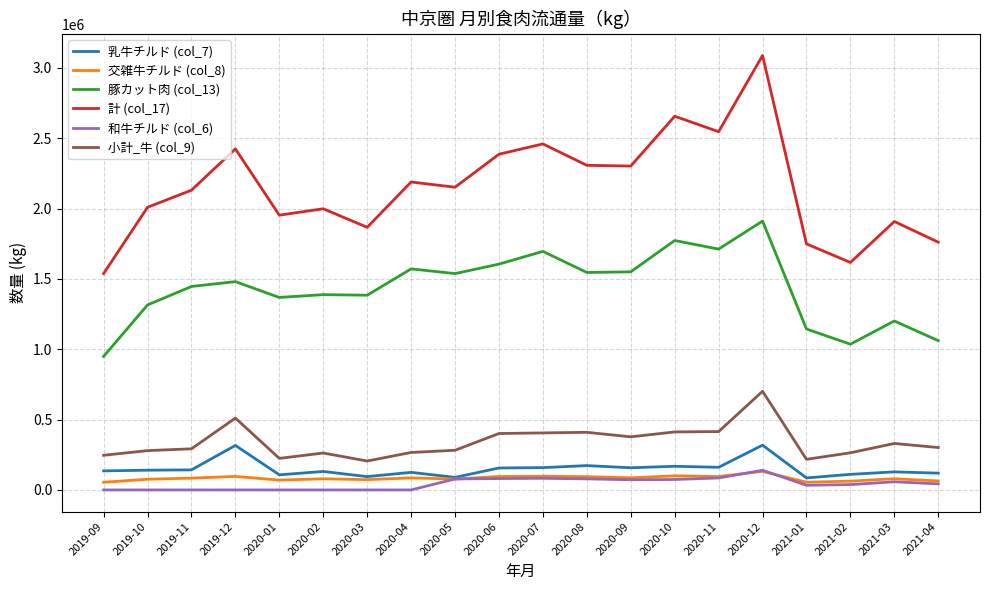

True or false: 小計_牛 (col_9) and 交雑牛チルド (col_8) cross at least once.

False